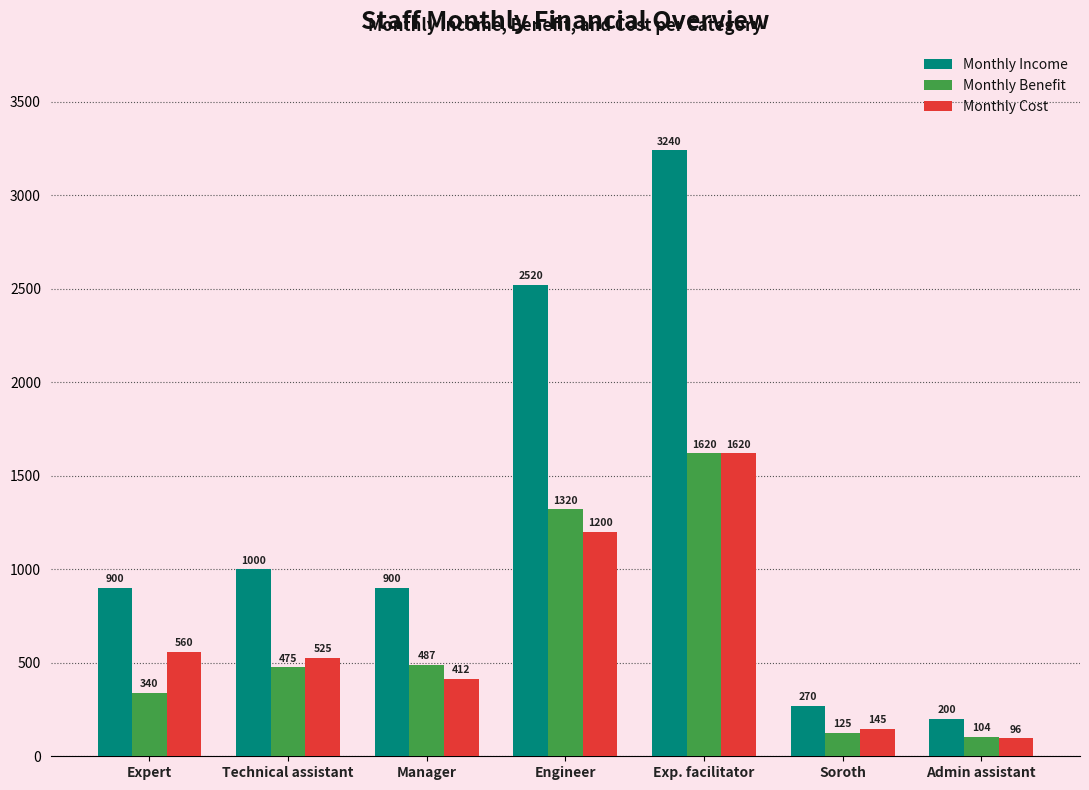

Are the bars grouped side by side (vs. stacked)?

Yes